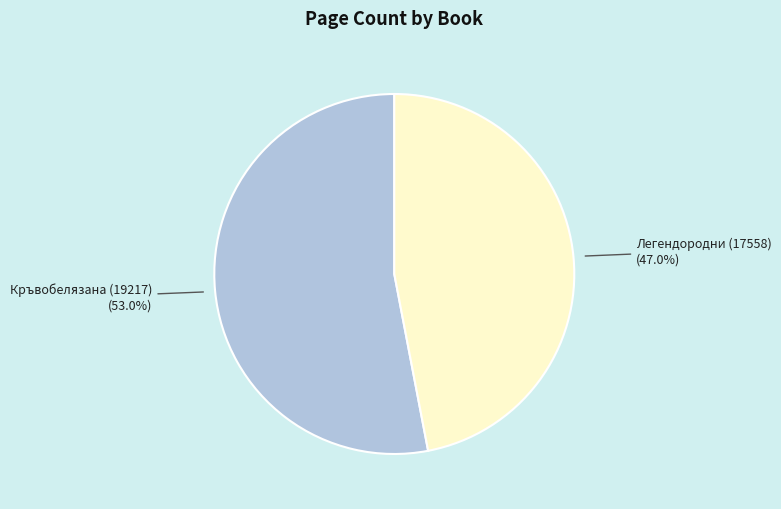

How many segments does this pie chart have?

2